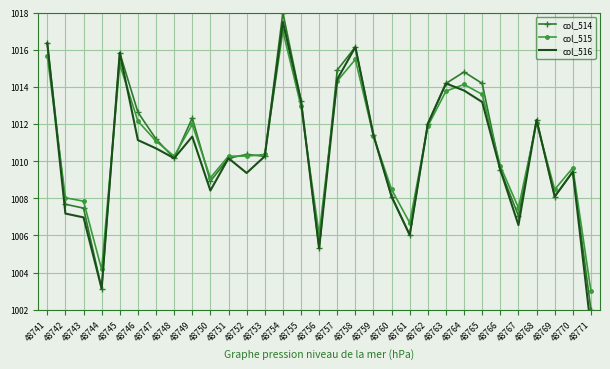

At which category does col_516 reach its first local valley?

48744